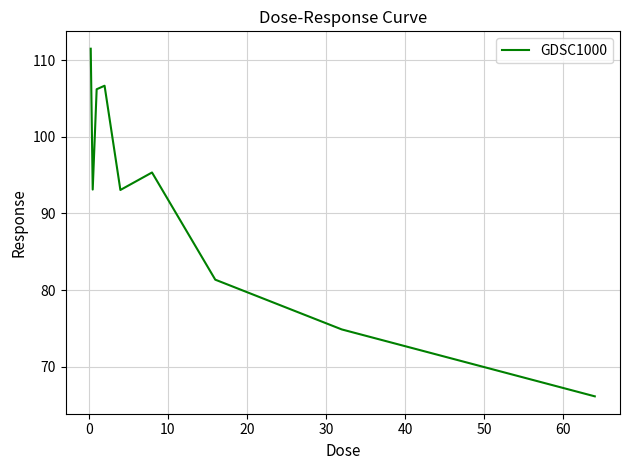

What is the minimum value shown in the chart?

66.1